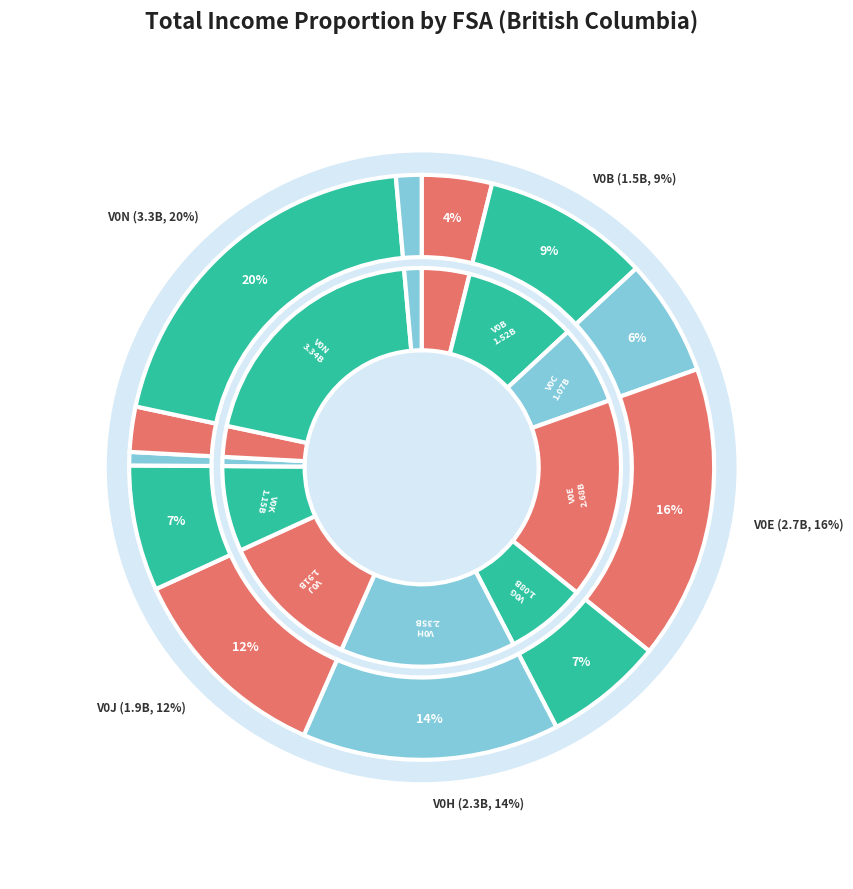

What percentage is NOT represented by V0H?

85.8%